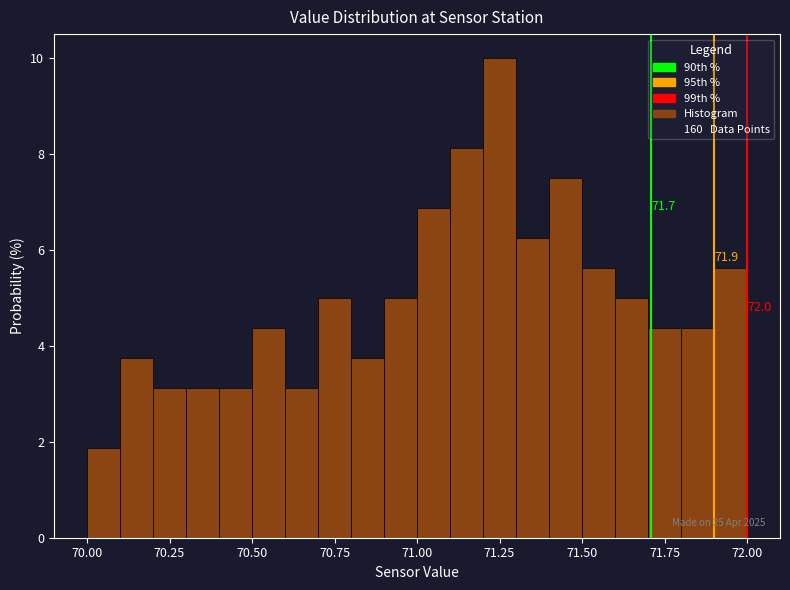

Around what value on the x-axis is the tallest bar? Give the approximate position of its centre, as read against the axis.

71.25